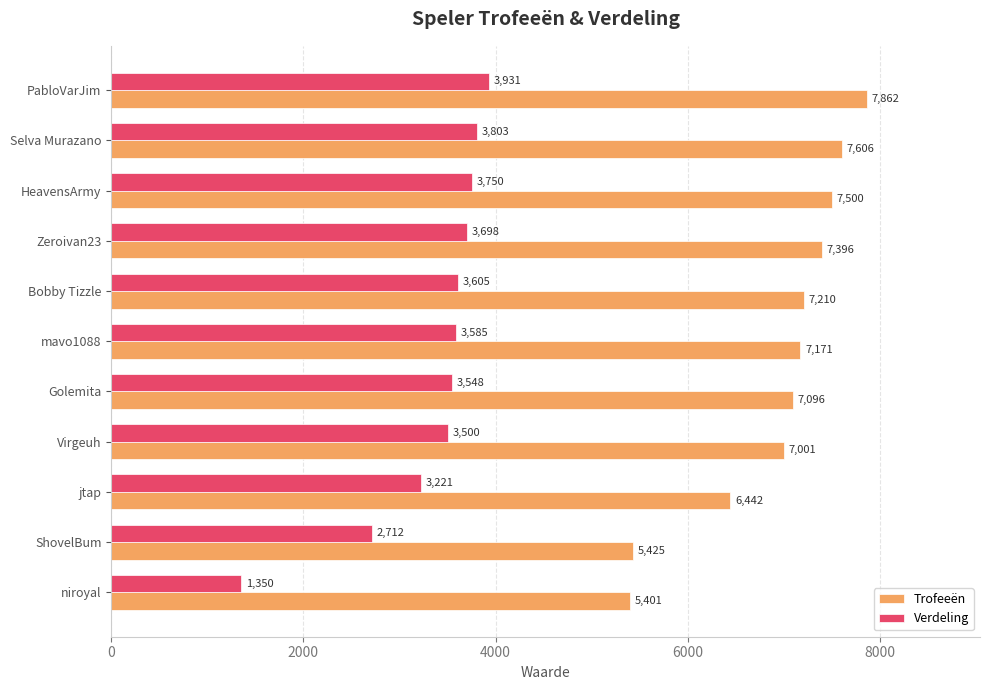

The value of Trofeeën at PabloVarJim is 7862. True or false?

True